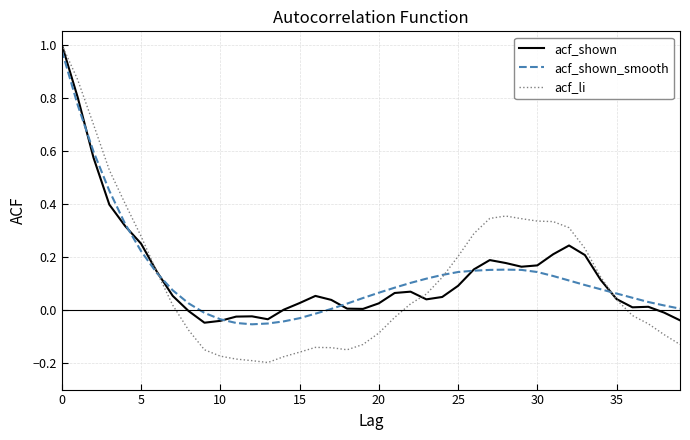

How many lines are shown in the chart?

3